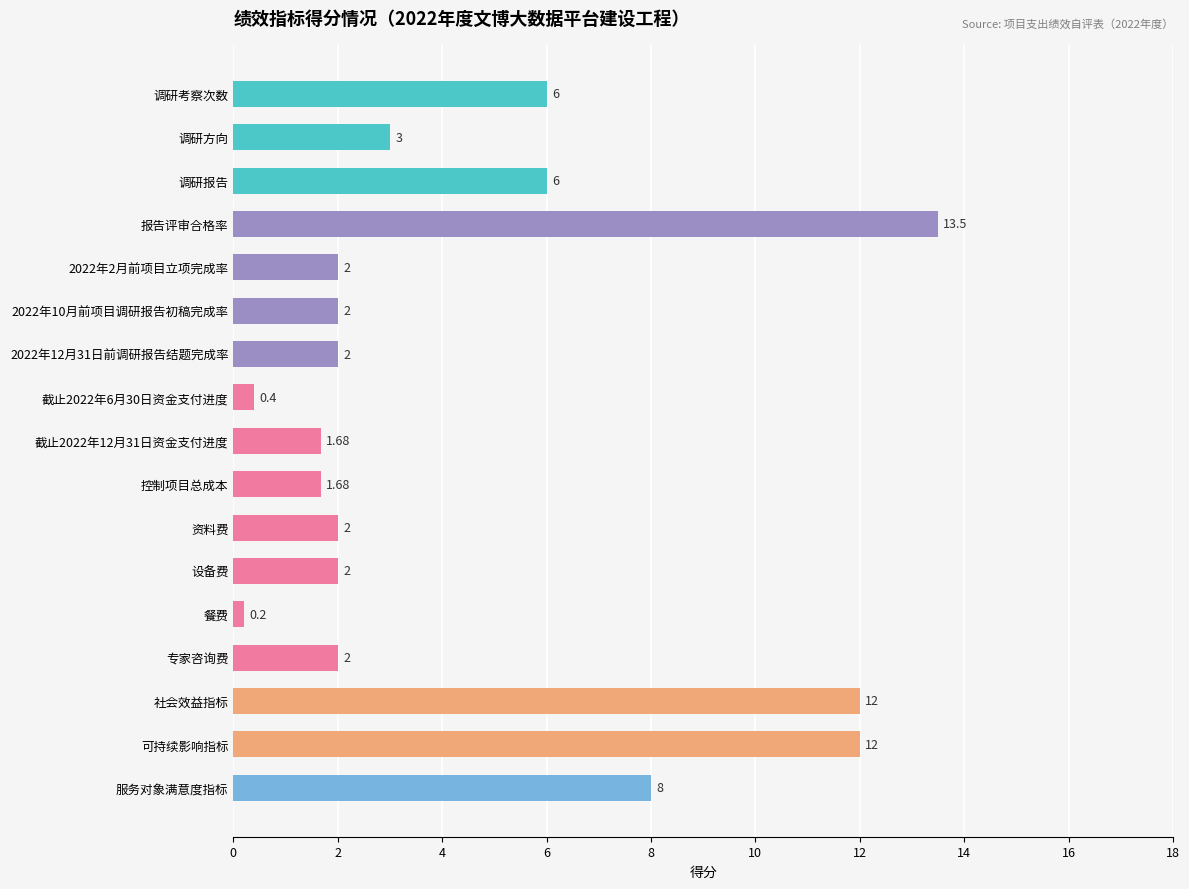

Which has a higher value, 截止2022年6月30日资金支付进度 or 报告评审合格率?

报告评审合格率